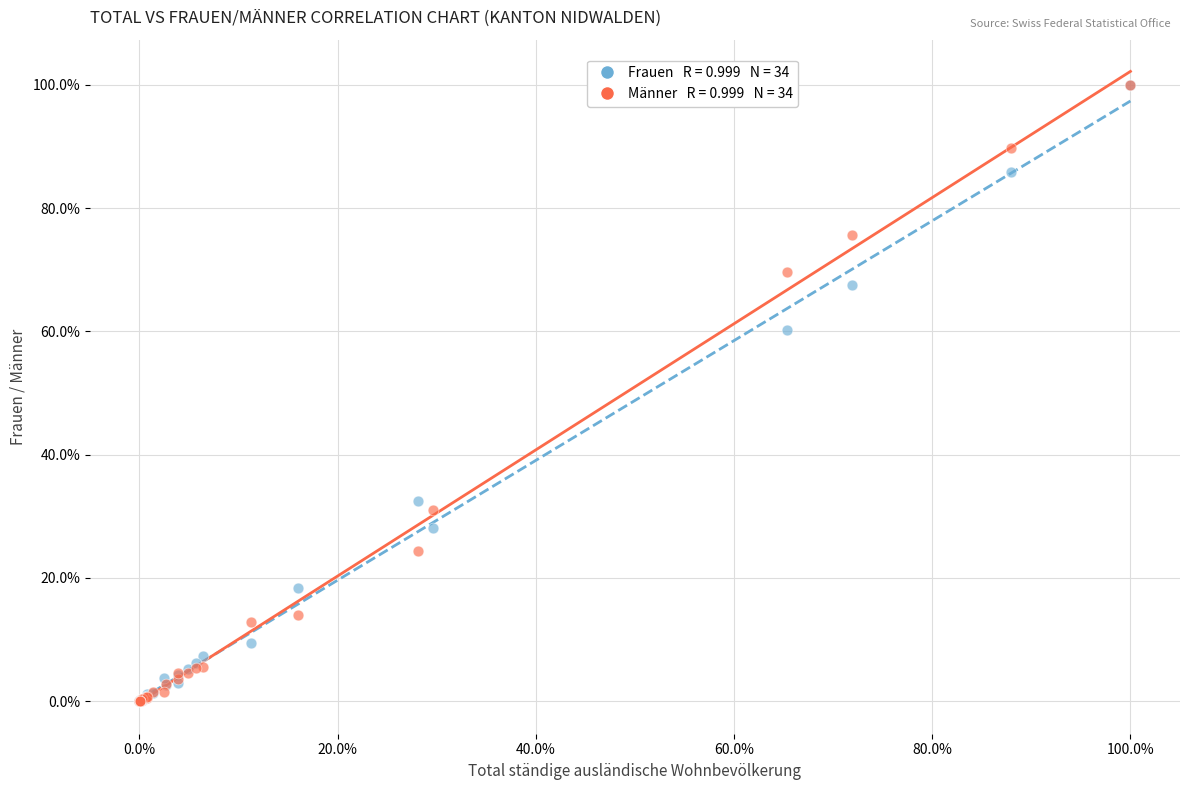

Across all series, what Y value is closest to 50?

60.2